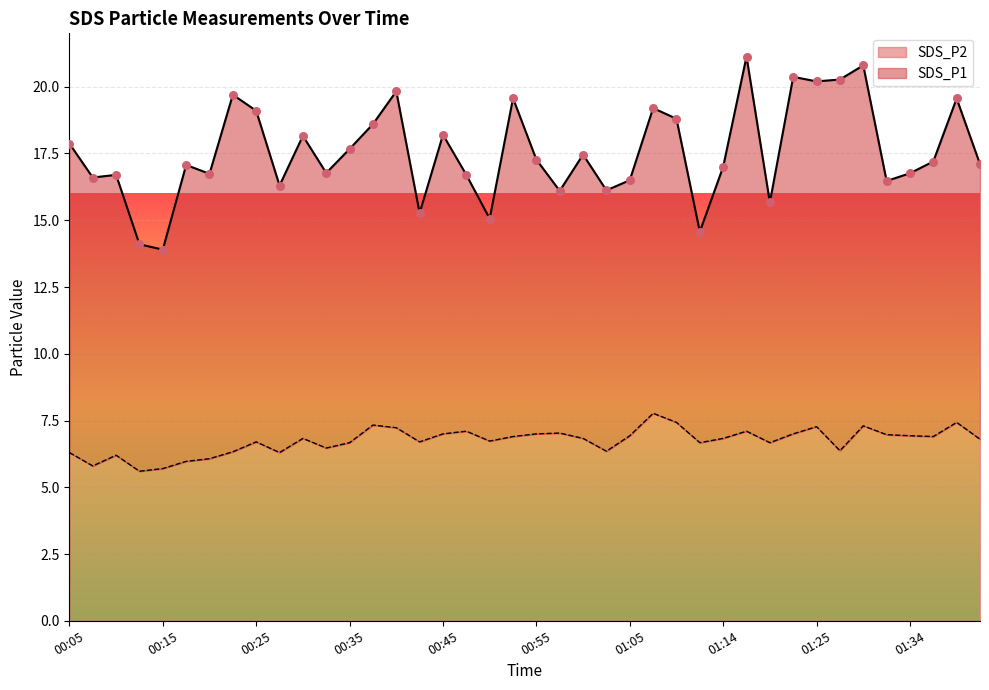

Between 00:22 and 00:27, which is larger?

00:22